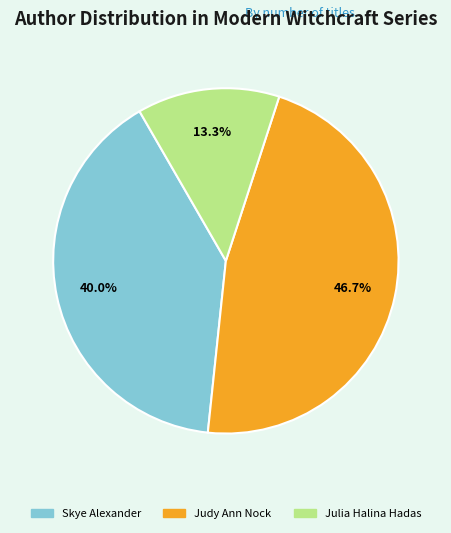

Which slice is the largest?

Judy Ann Nock